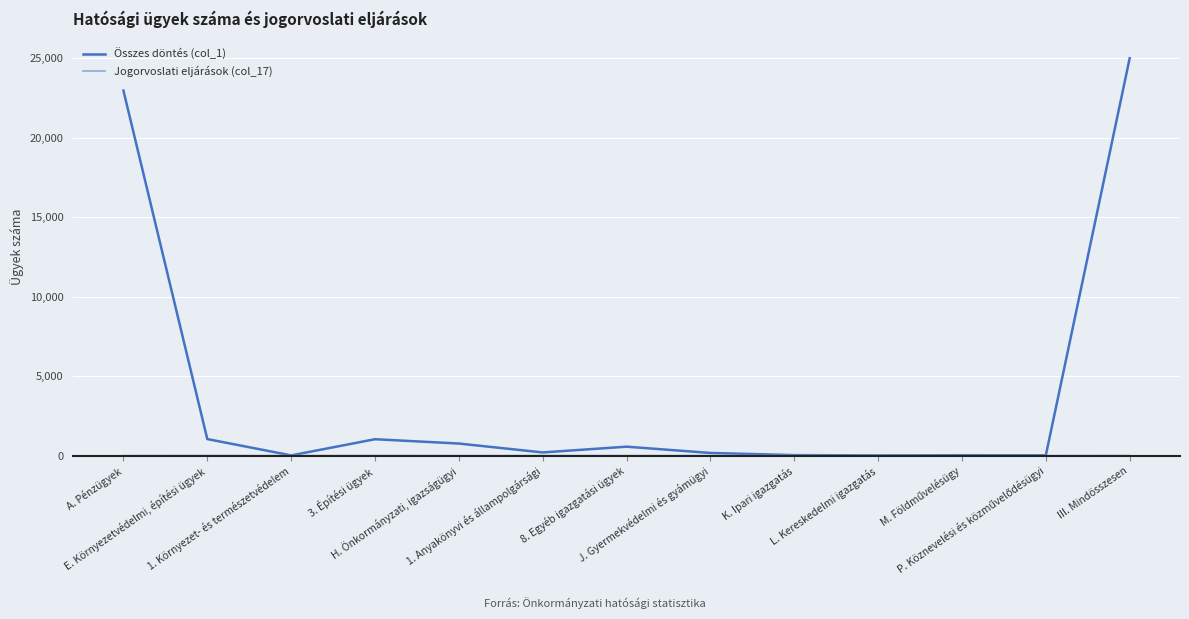

Which series changed the most between J. Gyermekvédelmi és gyámügyi and III. Mindösszesen?

Összes döntés (col_1)